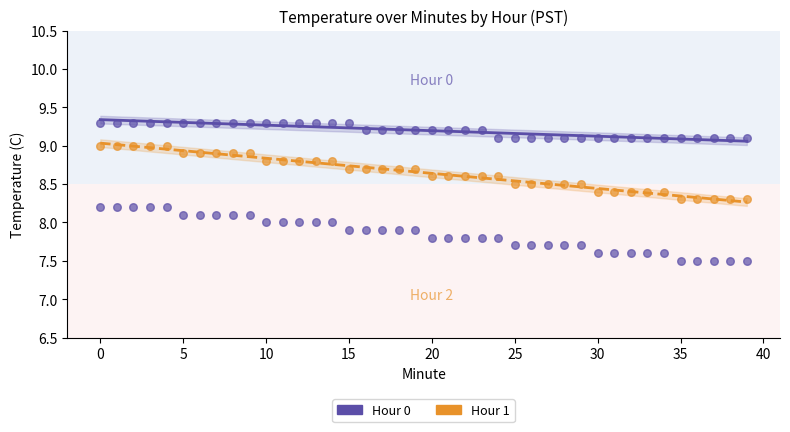

How many points are shown in the scatter plot?

120